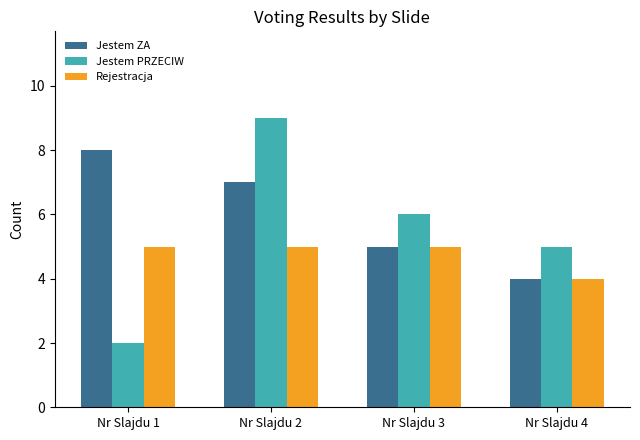

Reading right to left, extract all data points from this chart.

Jestem ZA: Nr Slajdu 4=4	Nr Slajdu 3=5	Nr Slajdu 2=7	Nr Slajdu 1=8
Jestem PRZECIW: Nr Slajdu 4=5	Nr Slajdu 3=6	Nr Slajdu 2=9	Nr Slajdu 1=2
Rejestracja: Nr Slajdu 4=4	Nr Slajdu 3=5	Nr Slajdu 2=5	Nr Slajdu 1=5